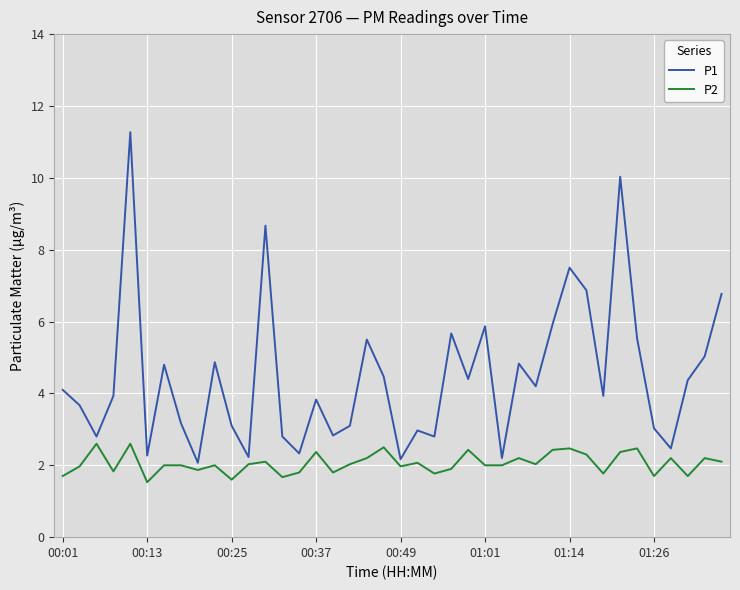

What is the sum of all P1 values?

178.4